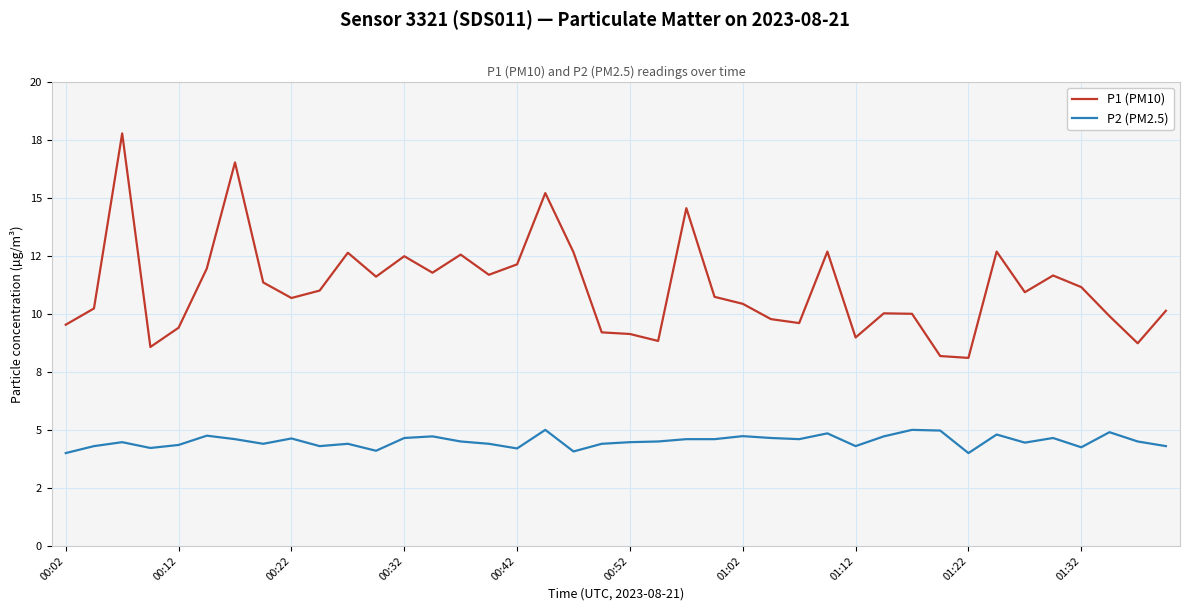

What is the average value of the P2 (PM2.5) series?

4.5